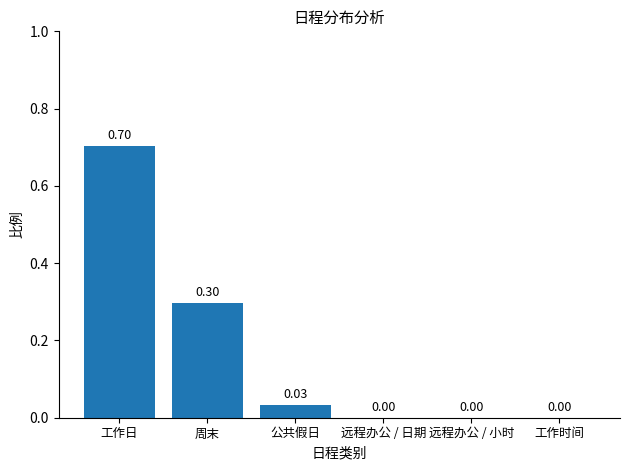

What is the sum of all values?

1.0